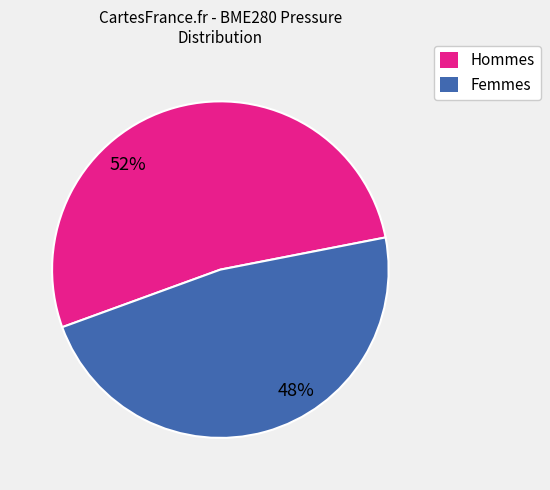

Count the number of slices in the pie.

2